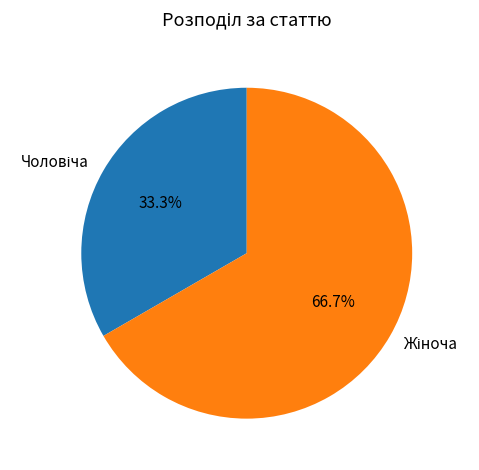

Is there a majority slice in this chart?

Yes